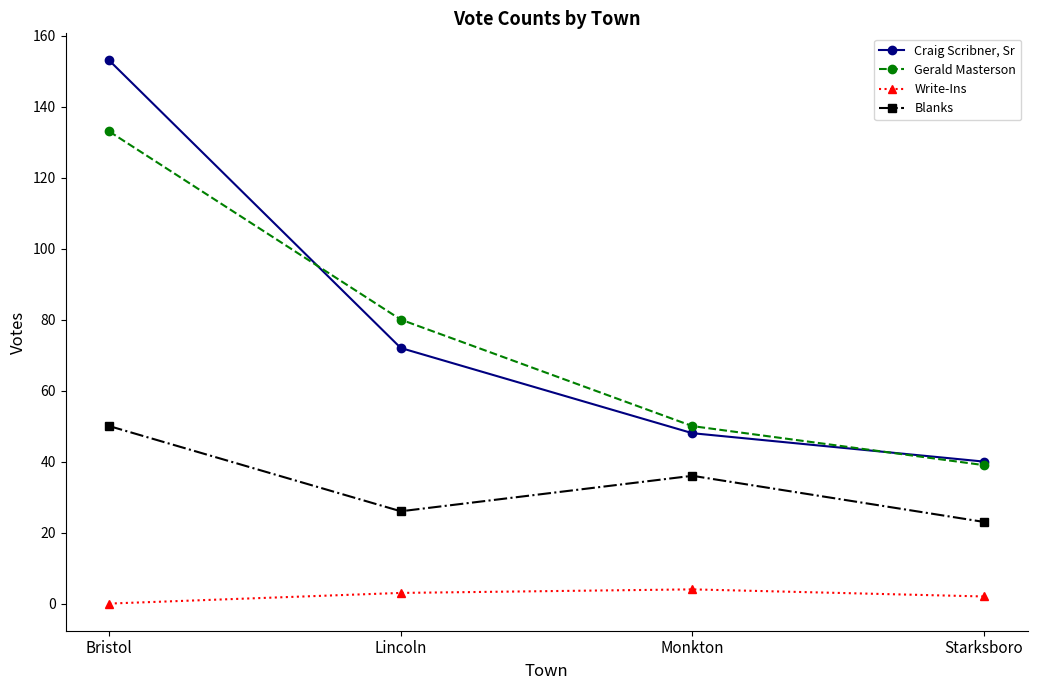

True or false: Write-Ins and Blanks intersect in this chart.

False